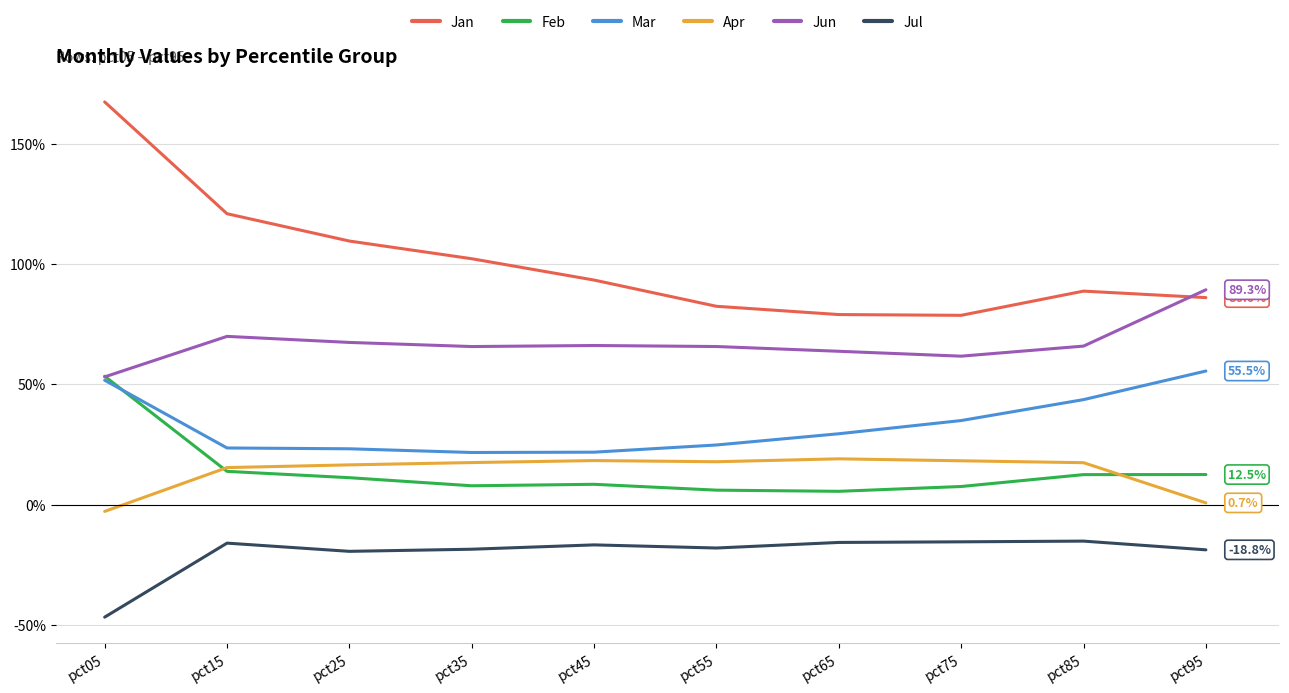

In Jul, how many points are higher than both neighbors (excluding endpoints)?

3